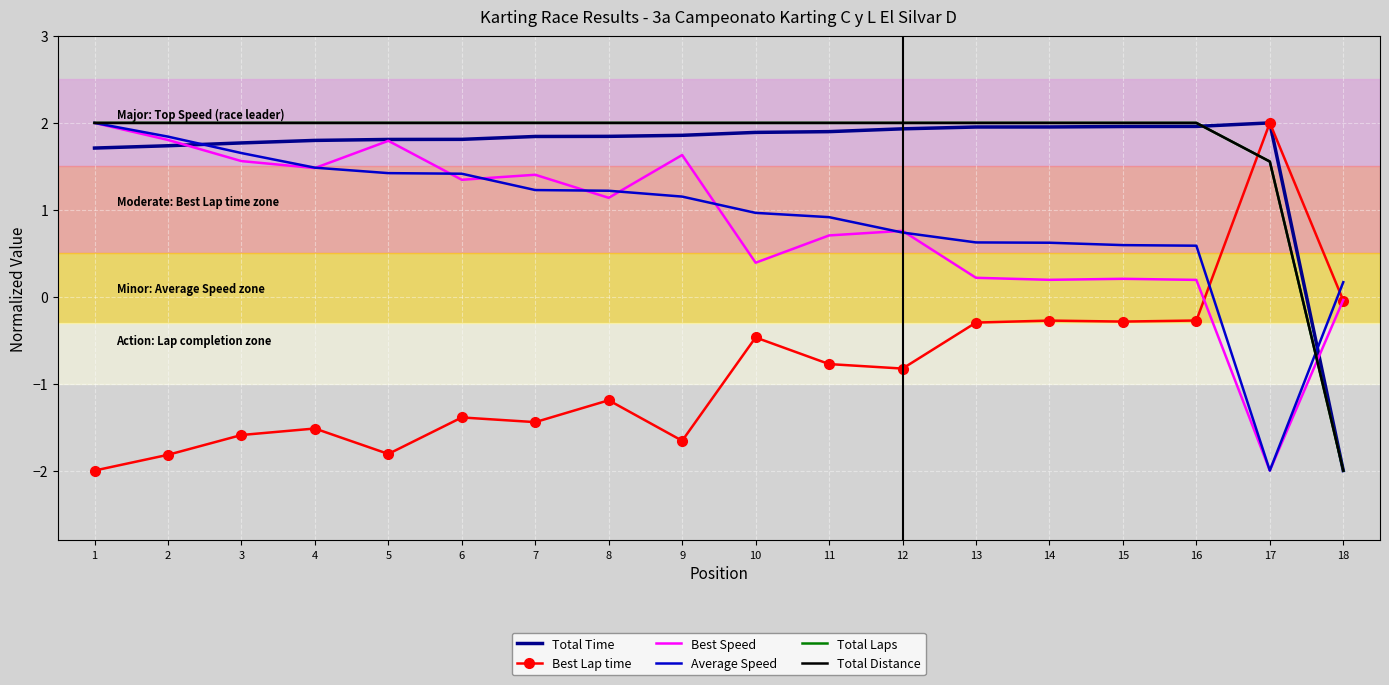

Reading left to right, transcribe all the data shown in this chart.

Total Time: 1.7	1.7	1.8	1.8	1.8	1.8	1.8	1.8	1.9	1.9	1.9	1.9	2.0	2.0	2.0	2.0	2.0	-2.0
Best Lap time: -2.0	-1.8	-1.6	-1.5	-1.8	-1.4	-1.4	-1.2	-1.7	-0.5	-0.8	-0.8	-0.3	-0.3	-0.3	-0.3	2.0	-0.0
Best Speed: 2.0	1.8	1.6	1.5	1.8	1.3	1.4	1.1	1.6	0.4	0.7	0.8	0.2	0.2	0.2	0.2	-2.0	-0.0
Average Speed: 2.0	1.8	1.7	1.5	1.4	1.4	1.2	1.2	1.2	1.0	0.9	0.7	0.6	0.6	0.6	0.6	-2.0	0.2
Total Laps: 2.0	2.0	2.0	2.0	2.0	2.0	2.0	2.0	2.0	2.0	2.0	2.0	2.0	2.0	2.0	2.0	1.6	-2.0
Total Distance: 2.0	2.0	2.0	2.0	2.0	2.0	2.0	2.0	2.0	2.0	2.0	2.0	2.0	2.0	2.0	2.0	1.6	-2.0